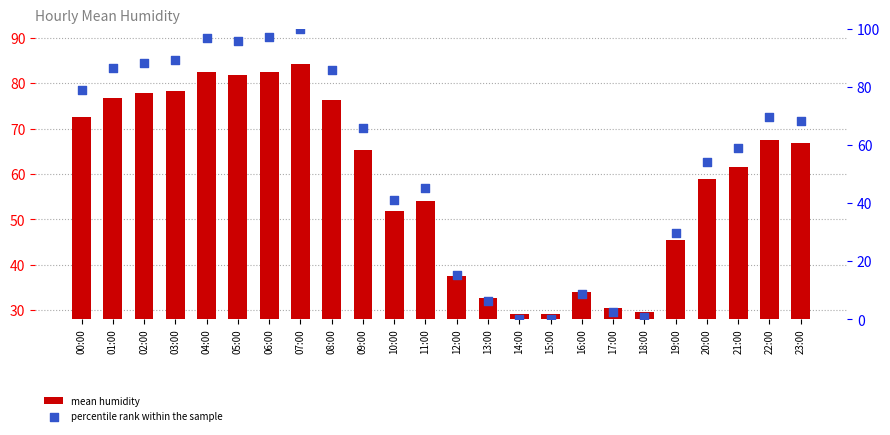

What are all the series names shown in the legend?

mean humidity, percentile rank within the sample